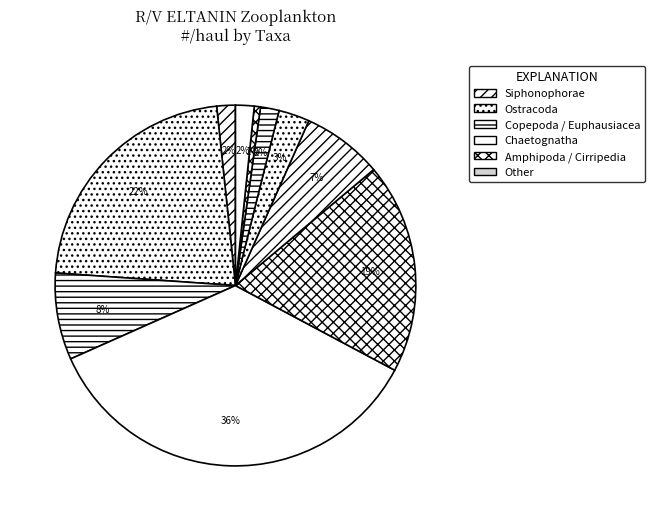

How many segments does this pie chart have?

10